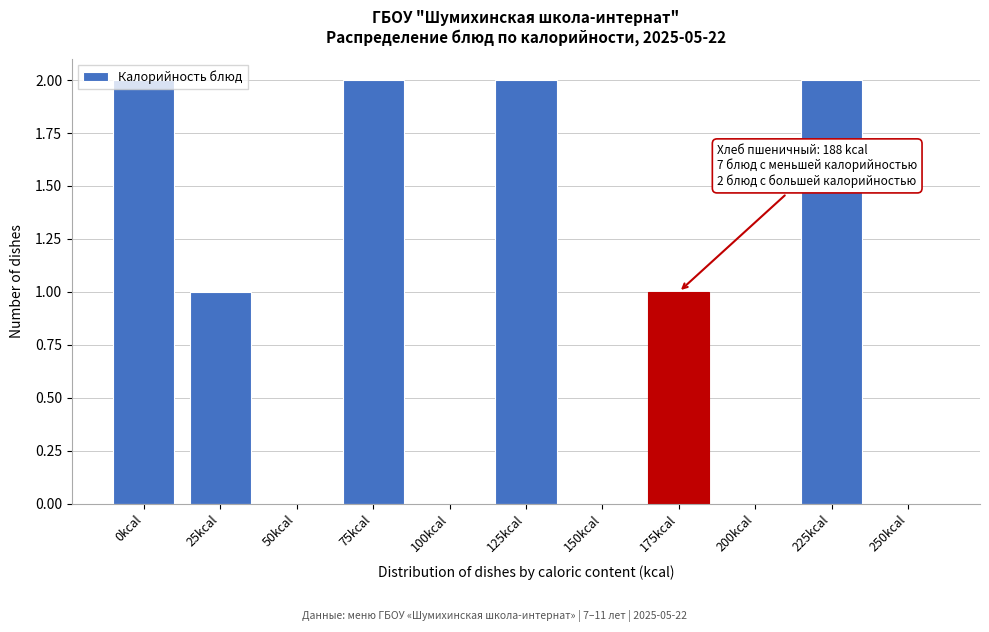

Approximately how many times larger is the value at 0kcal compared to 125kcal?

1.0